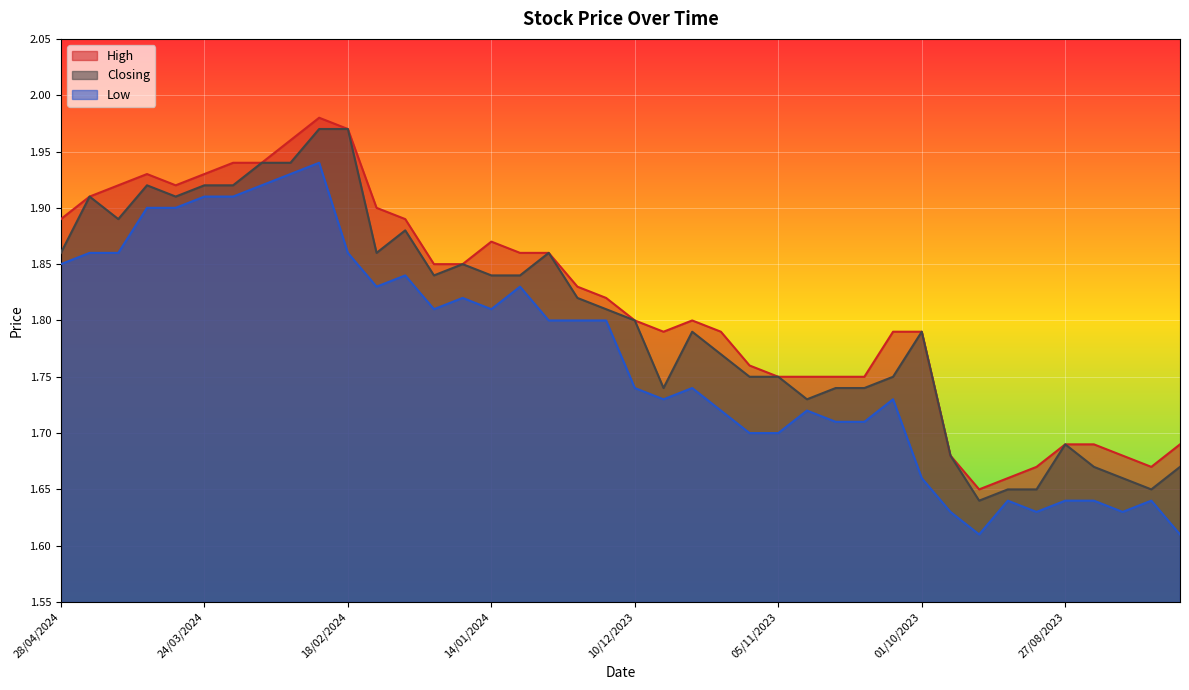

What is the total value across all series at 18/02/2024?

5.8